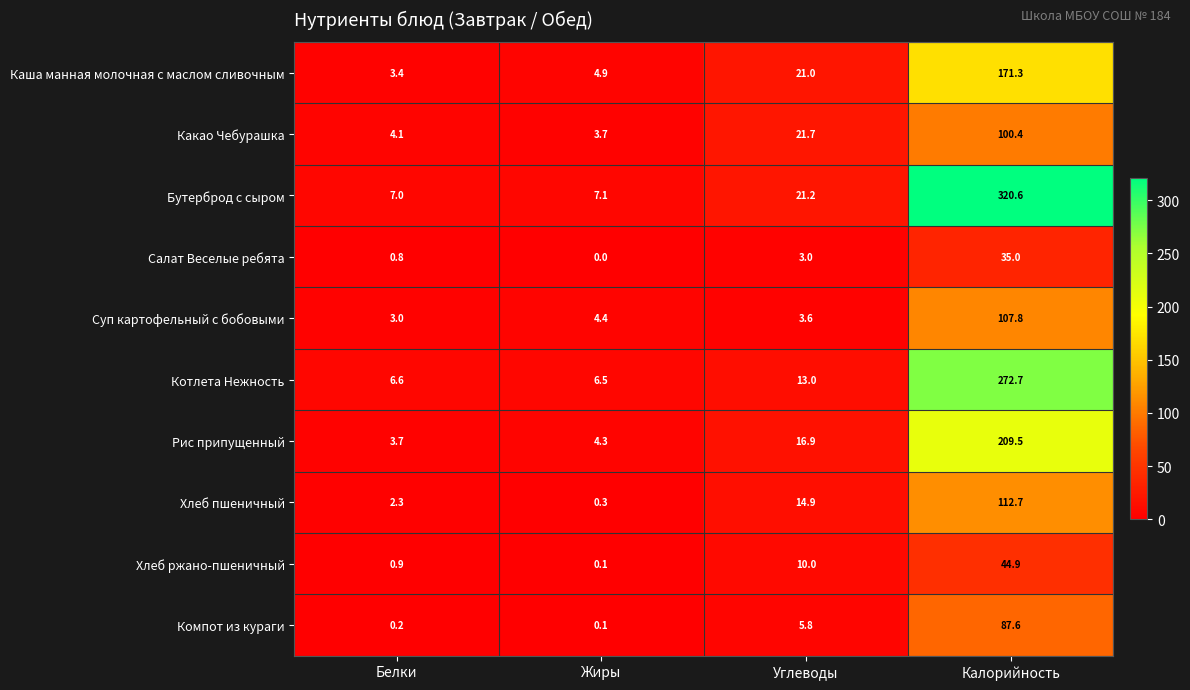

True or false: Суп картофельный с бобовыми has a value of 0.7 at Белки.

False